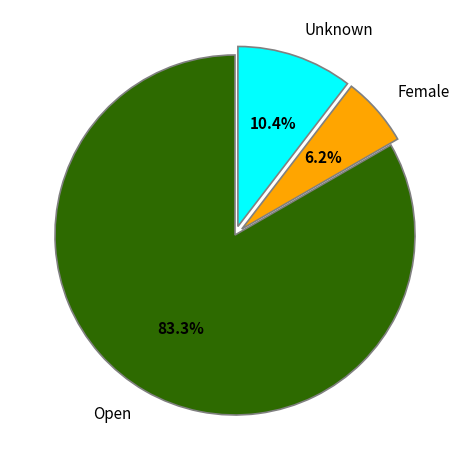

Count the number of slices in the pie.

3